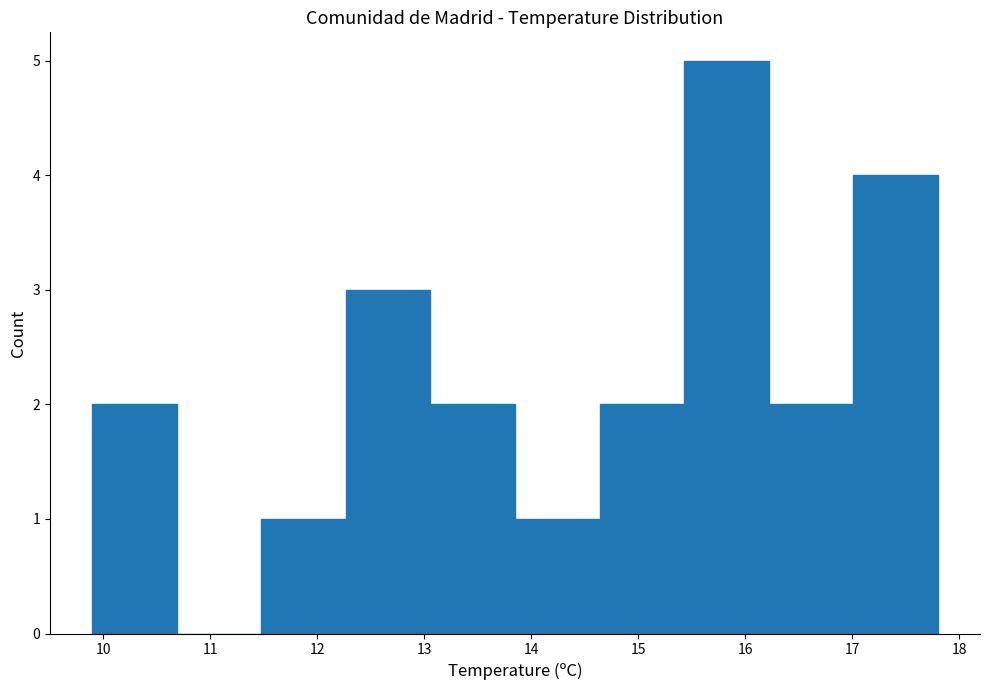

Reading left to right, transcribe this chart: for each bar, give the range it covers on the x-axis and its height. Neither the bar edges nor the heights are printed on the chart, so give them approximately, as read against the axes.

9.90 to 10.69: 2
10.69 to 11.48: 0
11.48 to 12.27: 1
12.27 to 13.06: 3
13.06 to 13.85: 2
13.85 to 14.64: 1
14.64 to 15.43: 2
15.43 to 16.22: 5
16.22 to 17.01: 2
17.01 to 17.80: 4